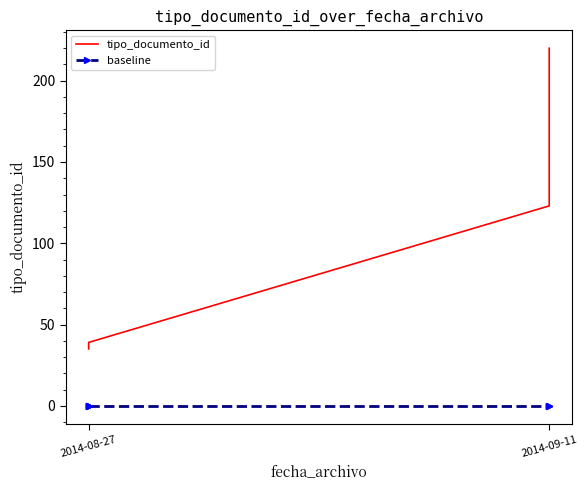

Is the value of baseline at 2014-09-11 greater than the value of tipo_documento_id at 2014-08-27?

No